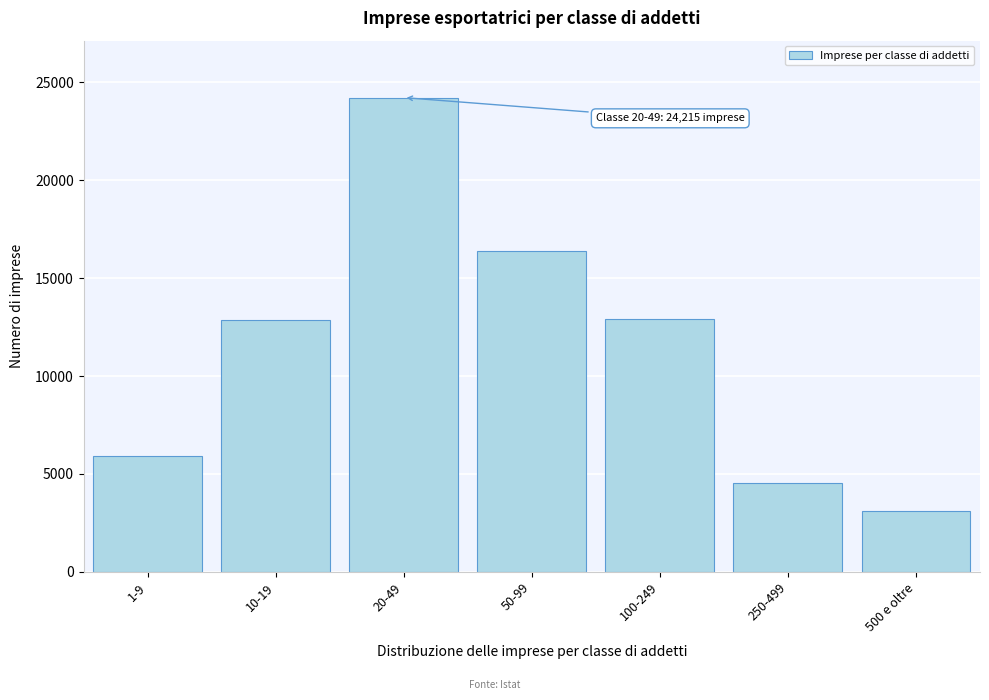

Approximately how many times larger is the value at 20-49 compared to 50-99?

1.5